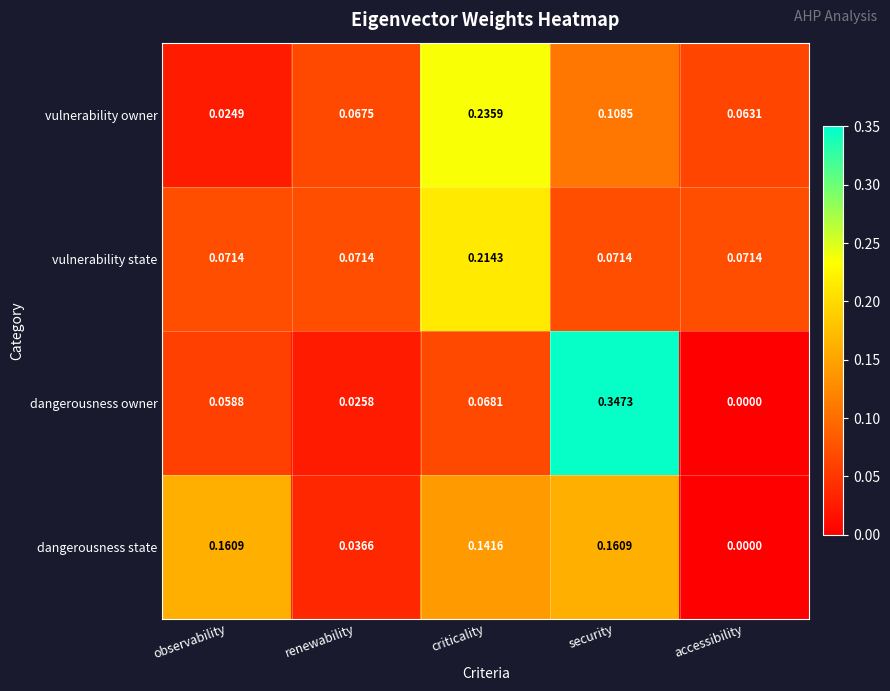

Which category has the highest value in the dangerousness owner series?

security